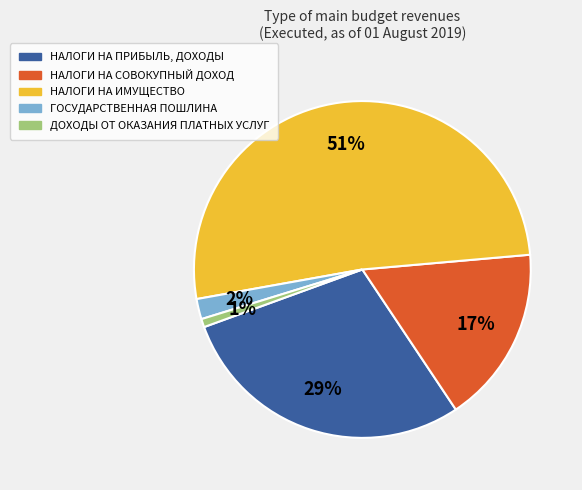

To the nearest percent, what percentage of the pie is ДОХОДЫ ОТ ОКАЗАНИЯ ПЛАТНЫХ УСЛУГ?

1%